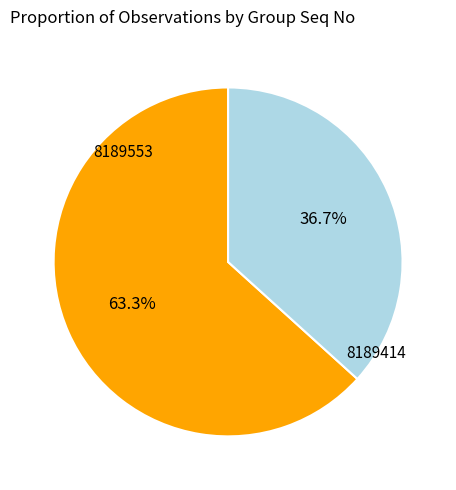

The 8189414 slice represents 45% of the pie. True or false?

False